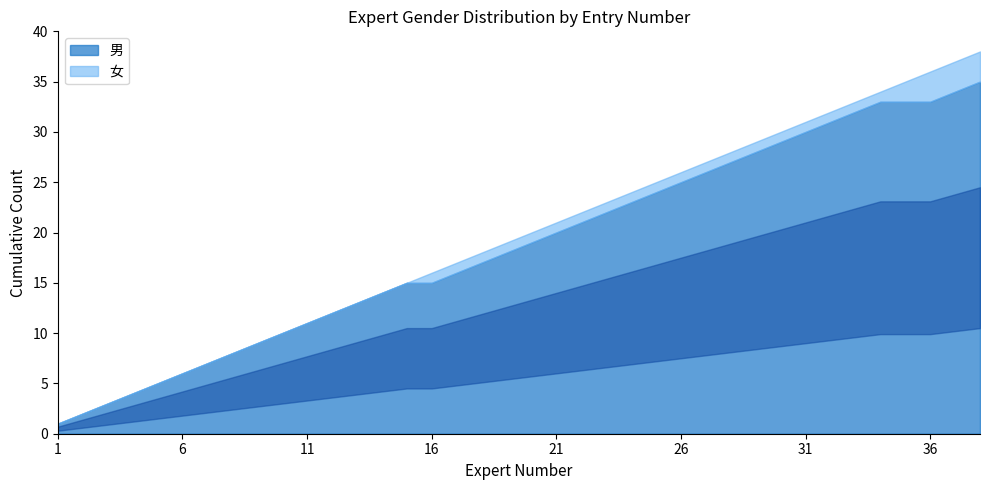

Reading left to right, transcribe all the data shown in this chart.

男: 1=1	2=1	3=1	4=1	5=1	6=1	7=1	8=1	9=1	10=1	11=1	12=1	13=1	14=1	15=1	16=0	17=1	18=1	19=1	20=1	21=1	22=1	23=1	24=1	25=1	26=1	27=1	28=1	29=1	30=1	31=1	32=1	33=1	34=1	35=0	36=0	37=1	38=1
女: 1=0	2=0	3=0	4=0	5=0	6=0	7=0	8=0	9=0	10=0	11=0	12=0	13=0	14=0	15=0	16=1	17=0	18=0	19=0	20=0	21=0	22=0	23=0	24=0	25=0	26=0	27=0	28=0	29=0	30=0	31=0	32=0	33=0	34=0	35=1	36=1	37=0	38=0